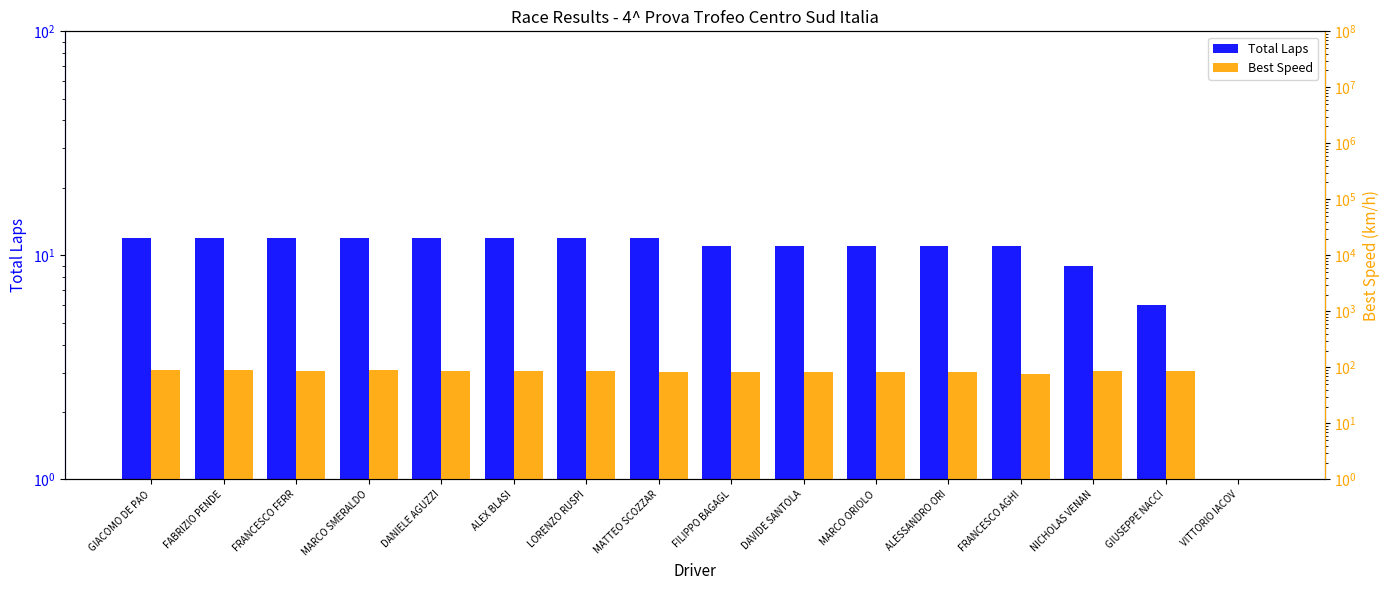

Rank the series at FRANCESCO FERR from lowest to highest value.

Total Laps, Best Speed